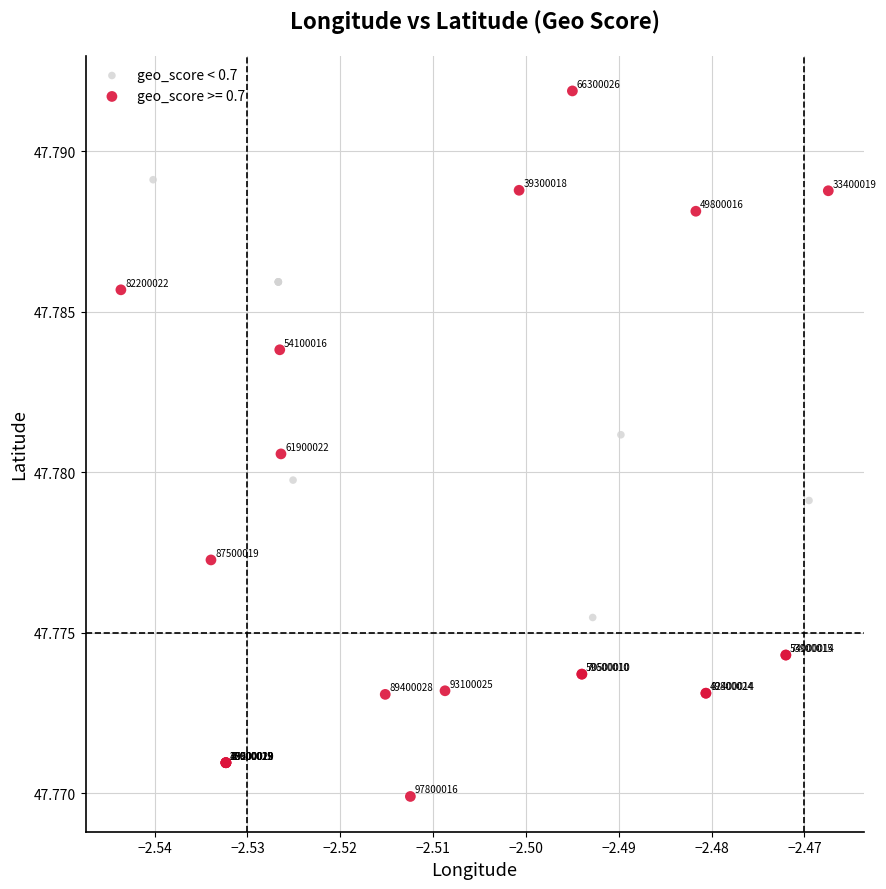

Which series reaches the minimum Y coordinate?

geo_score >= 0.7